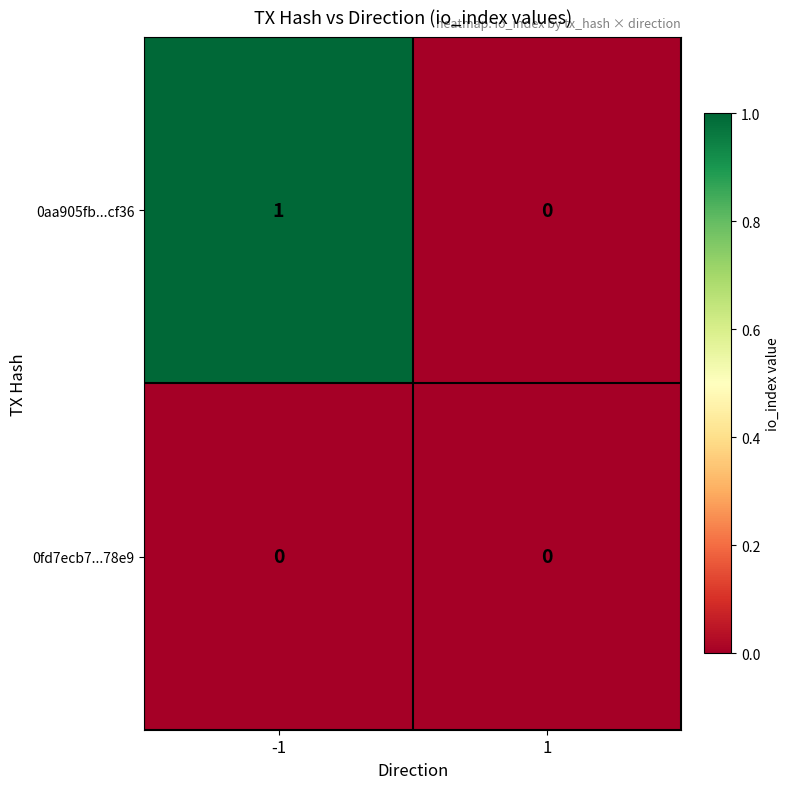

Which series has the largest range (max minus min)?

0aa905fb...cf36